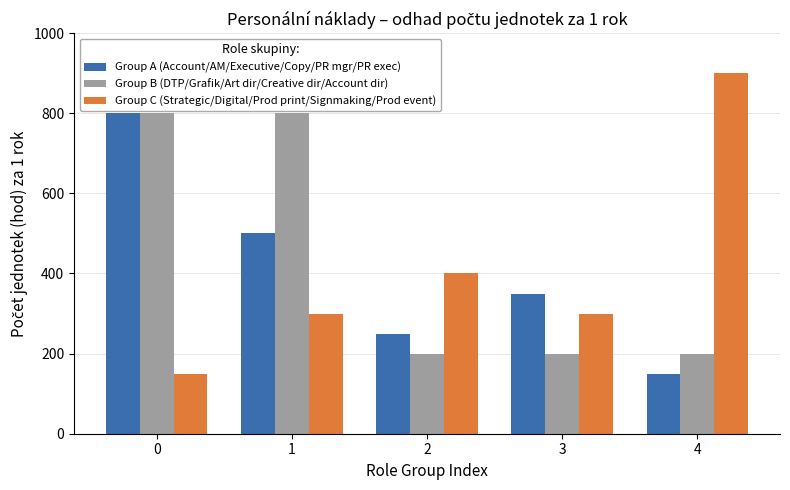

At 4, list the series in order from smallest to largest.

Group A (Account/AM/Executive/Copy/PR mgr/PR exec), Group B (DTP/Grafik/Art dir/Creative dir/Account dir), Group C (Strategic/Digital/Prod print/Signmaking/Prod event)